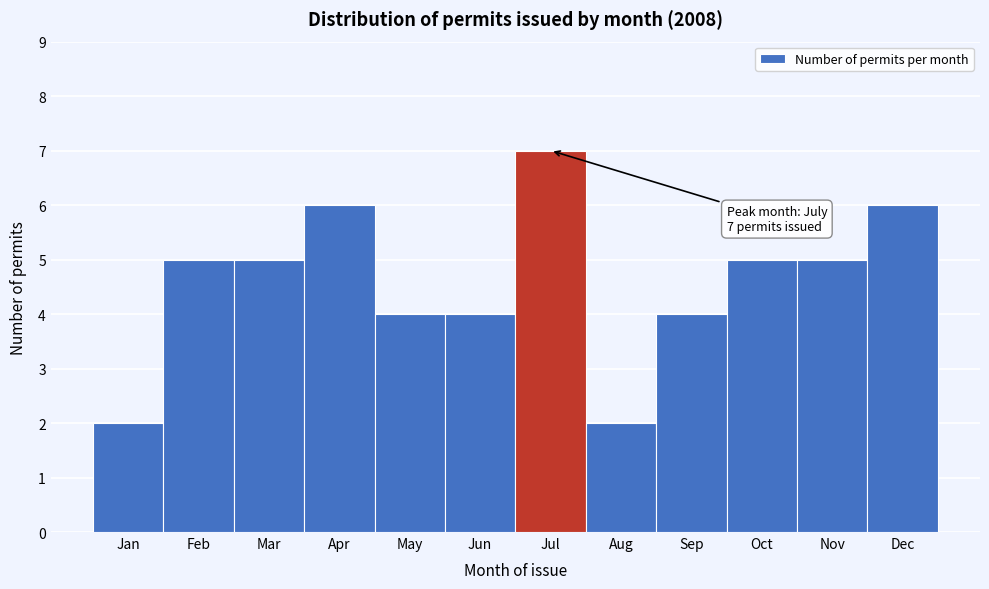

Reading right to left, extract all data points from this chart.

6	5	5	4	2	7	4	4	6	5	5	2